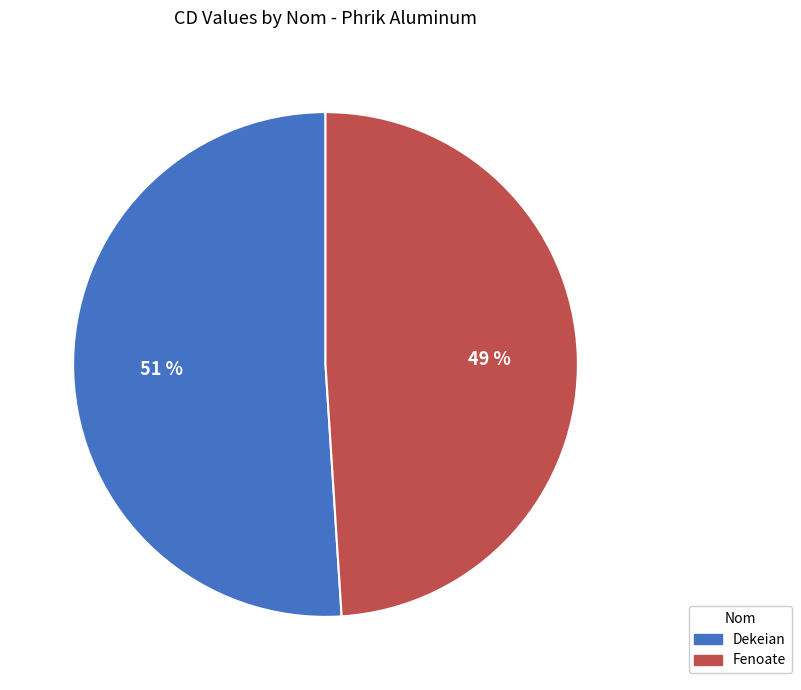

How many slices are in this pie chart?

2